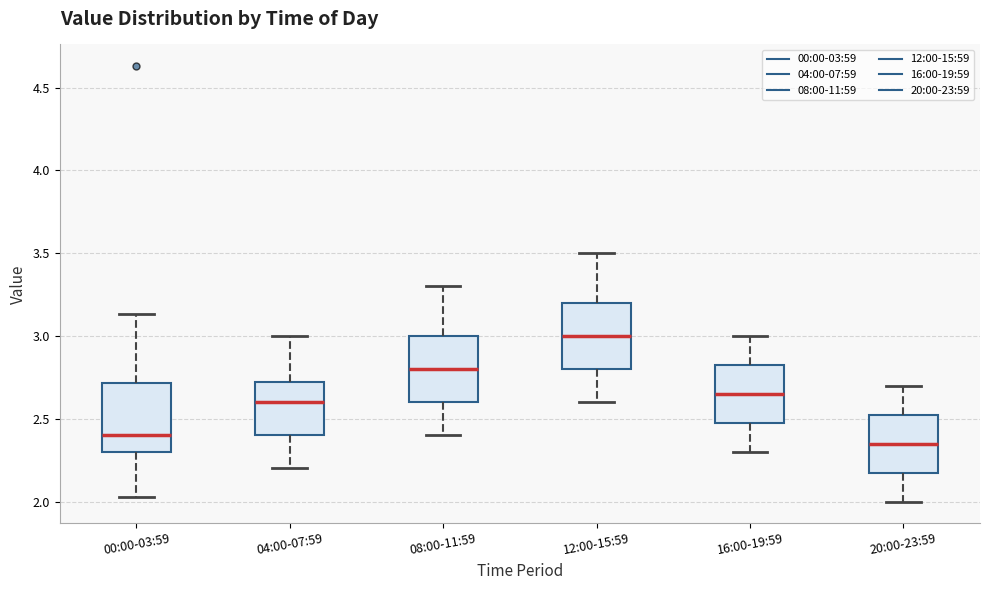

Which box has the highest median line?

12:00-15:59